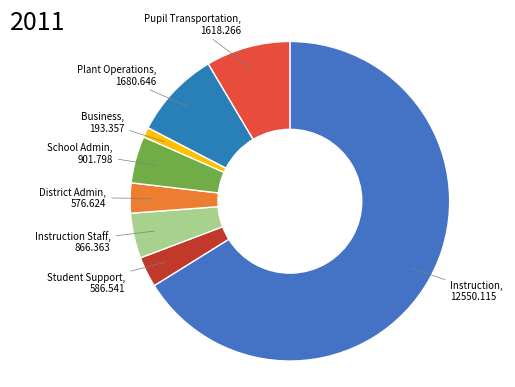

Is it true that Instruction is 66% of the pie?

True